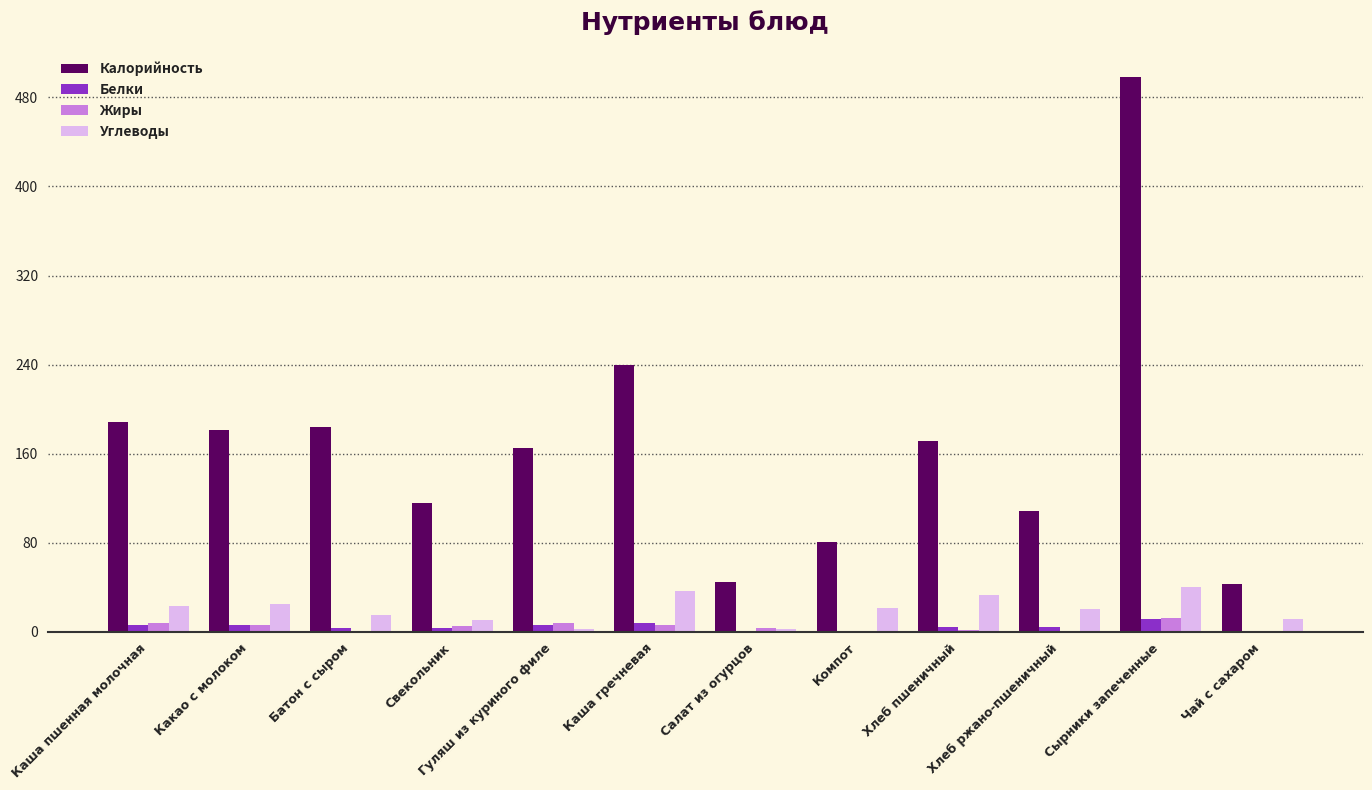

How many groups of bars are there?

12